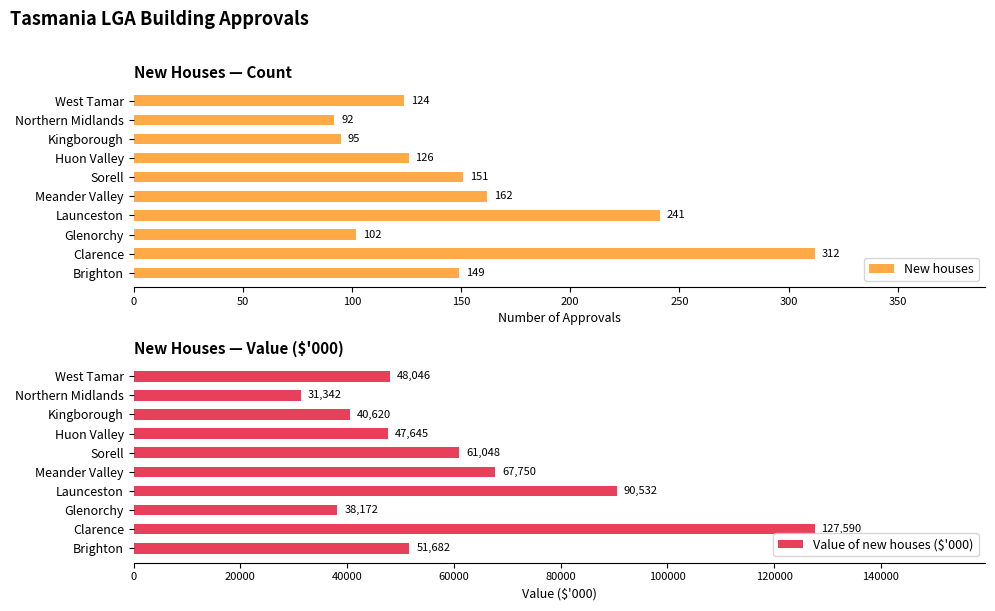

Which series has the largest range (max minus min)?

Value of new houses ($'000)